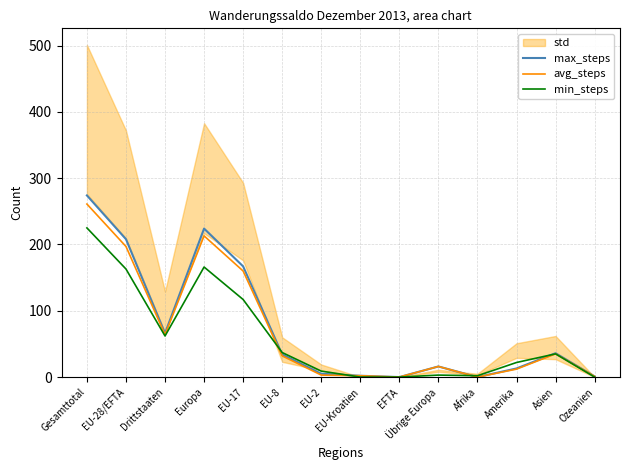

Which has a higher value, Afrika or EU-28/EFTA?

EU-28/EFTA